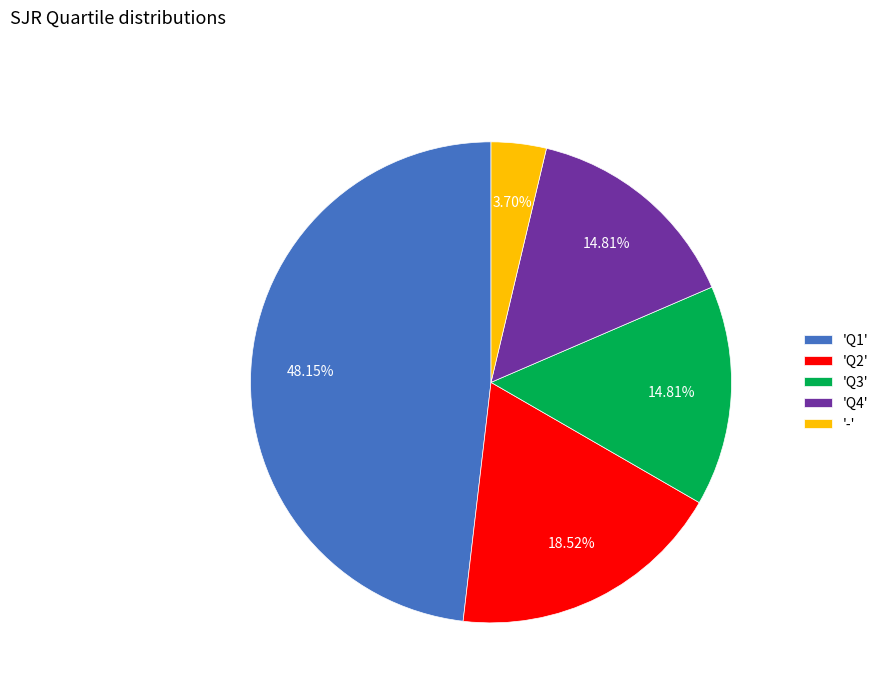

Does 'Q3' represent more than half of the total?

No